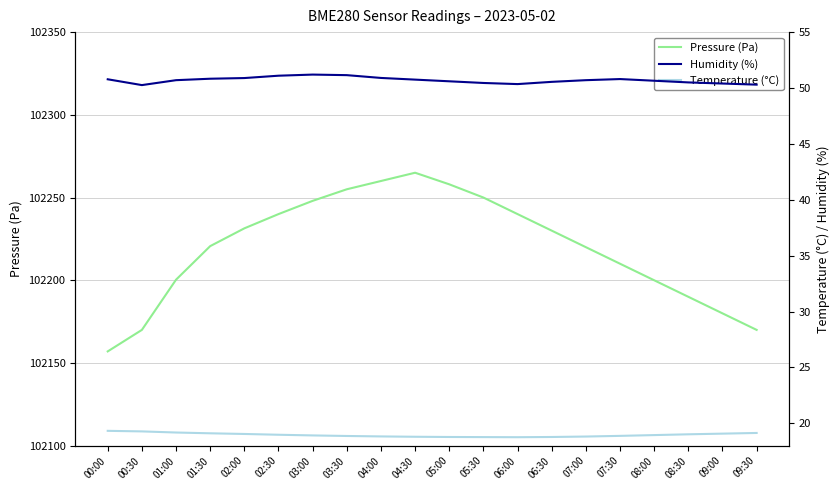

What is the difference between the maximum and minimum values in the Humidity (%) series?

0.9